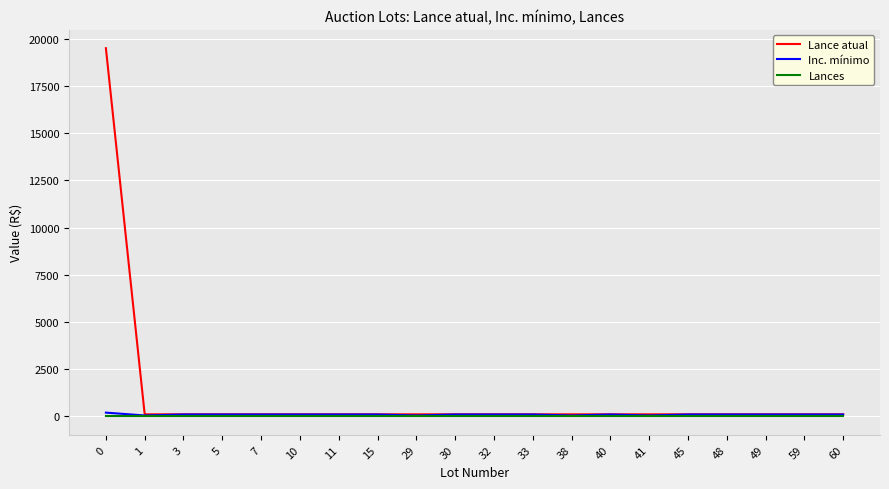

True or false: Lance atual has a value of 110 at 32.

True